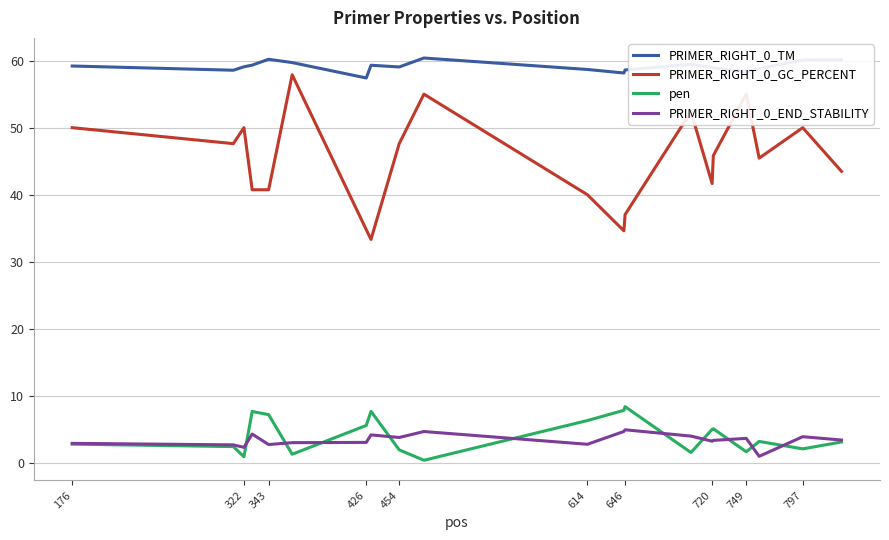

Which series has the widest spread of values?

PRIMER_RIGHT_0_GC_PERCENT